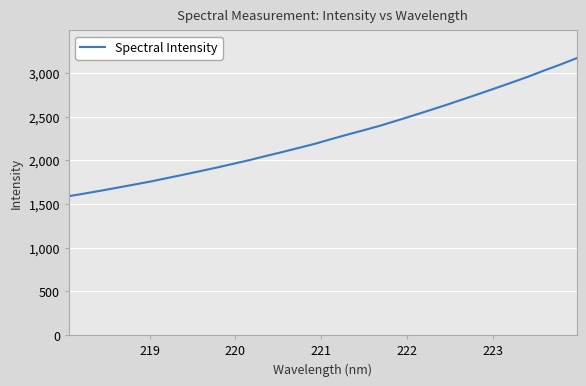

What is the sum of all values?

72723.0